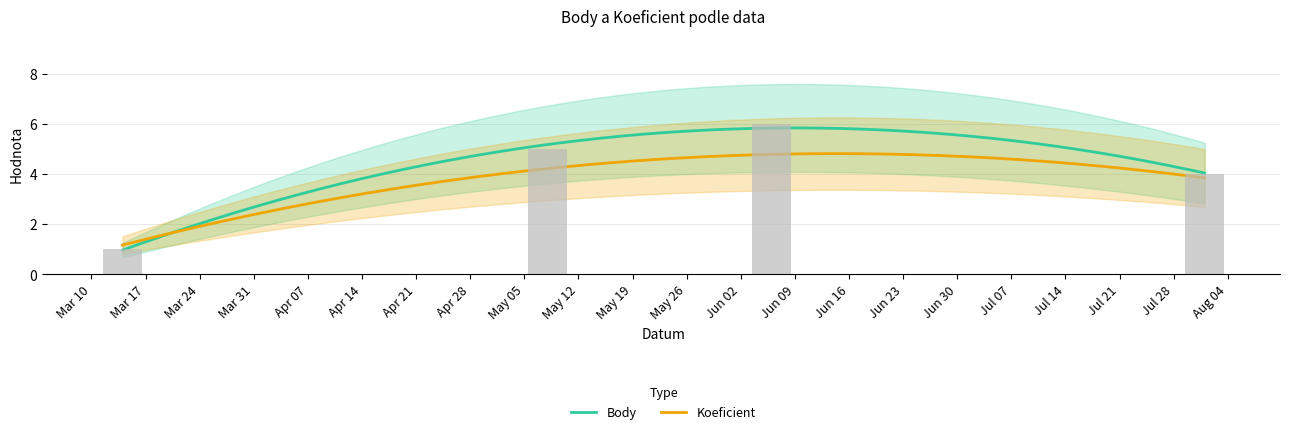

Is the value of Koeficient at 2009-08-01 greater than the value of Body at 2009-05-08?

No